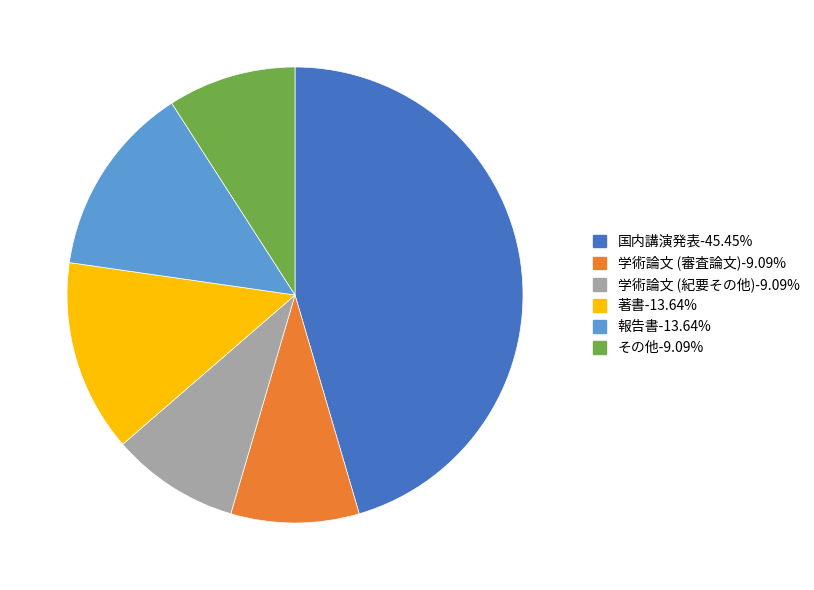

Combined, do 学術論文 (審査論文)-9.09% and 学術論文 (紀要その他)-9.09% account for over 50%?

No